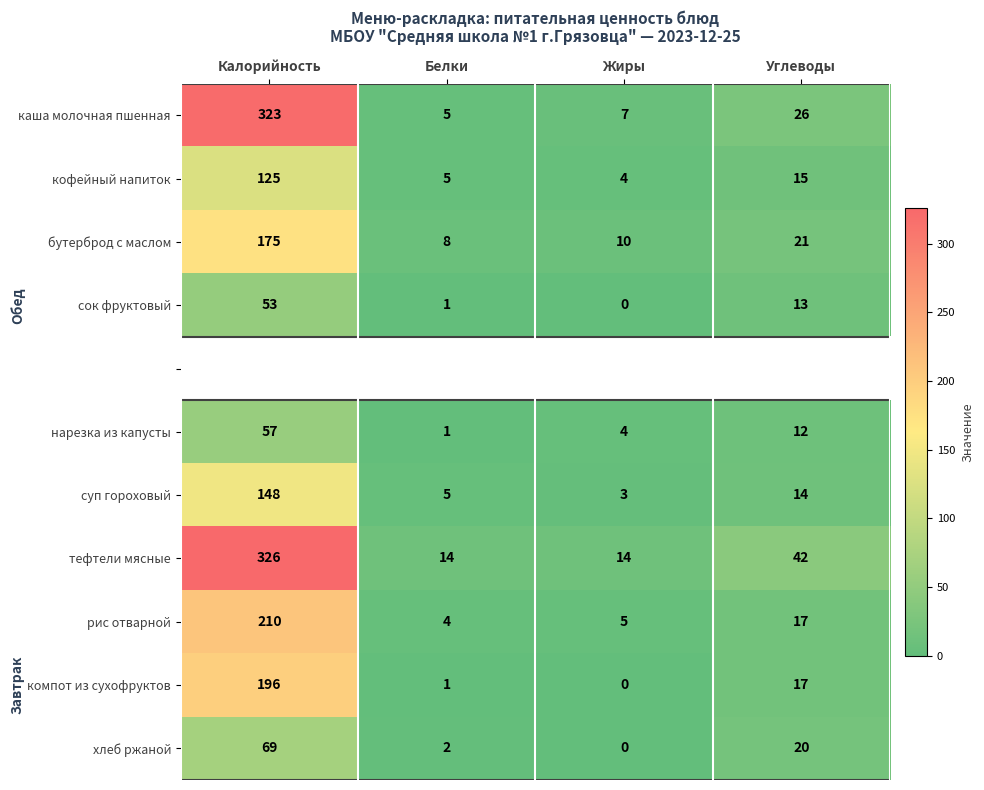

Where does the каша молочная пшенная series first go above 26?

Калорийность